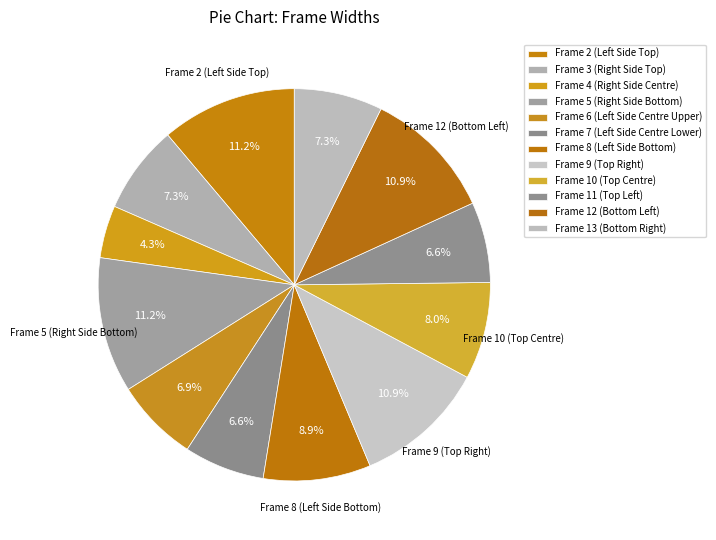

Is there any slice that represents more than half of the pie?

No